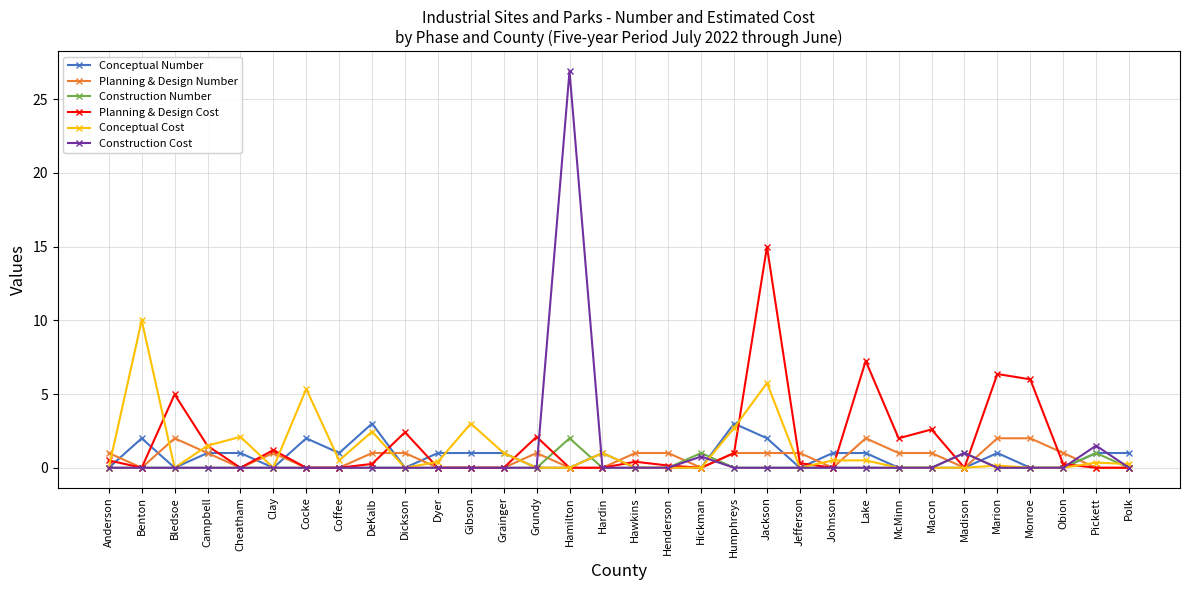

True or false: Construction Cost has more than 1 interior local peaks.

True